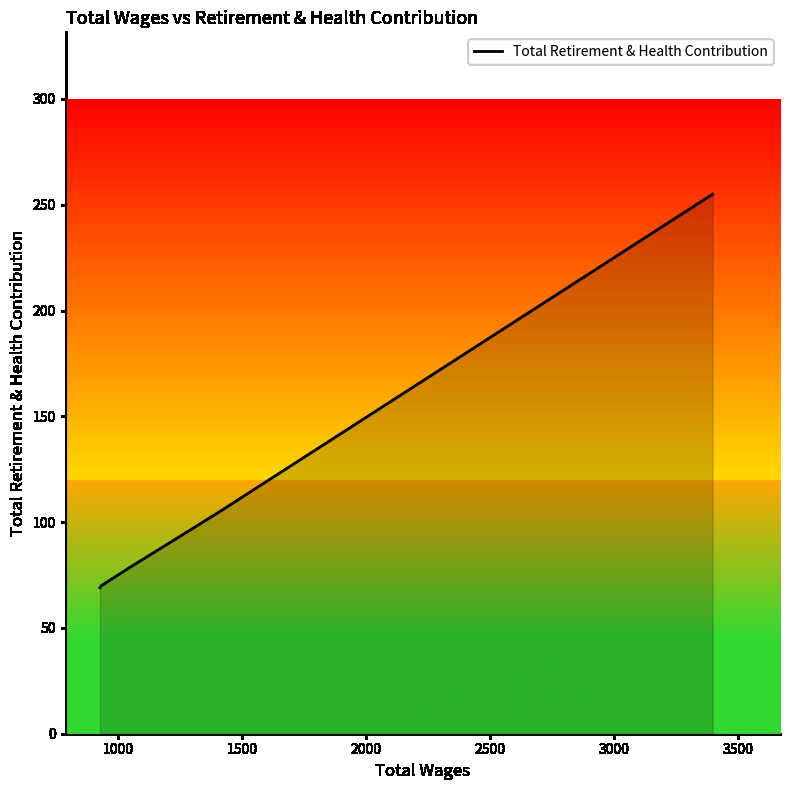

Count the number of categories in the chart.

6